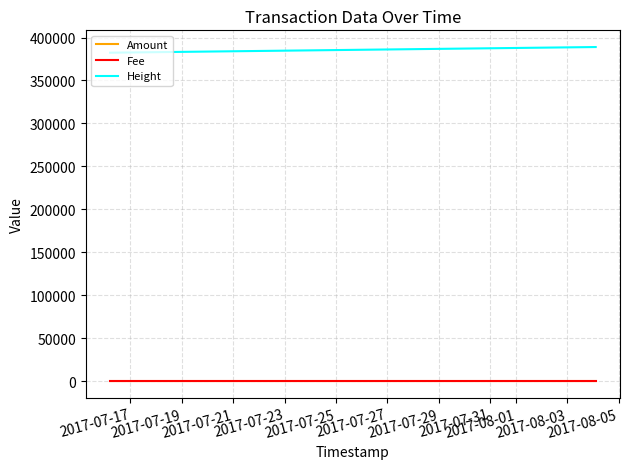

True or false: Height and Fee cross at least once.

False